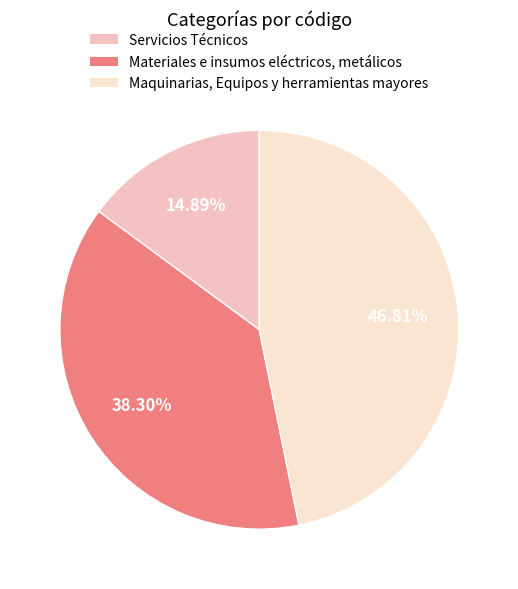

To the nearest percent, what percentage of the pie is Maquinarias, Equipos y herramientas mayores?

47%